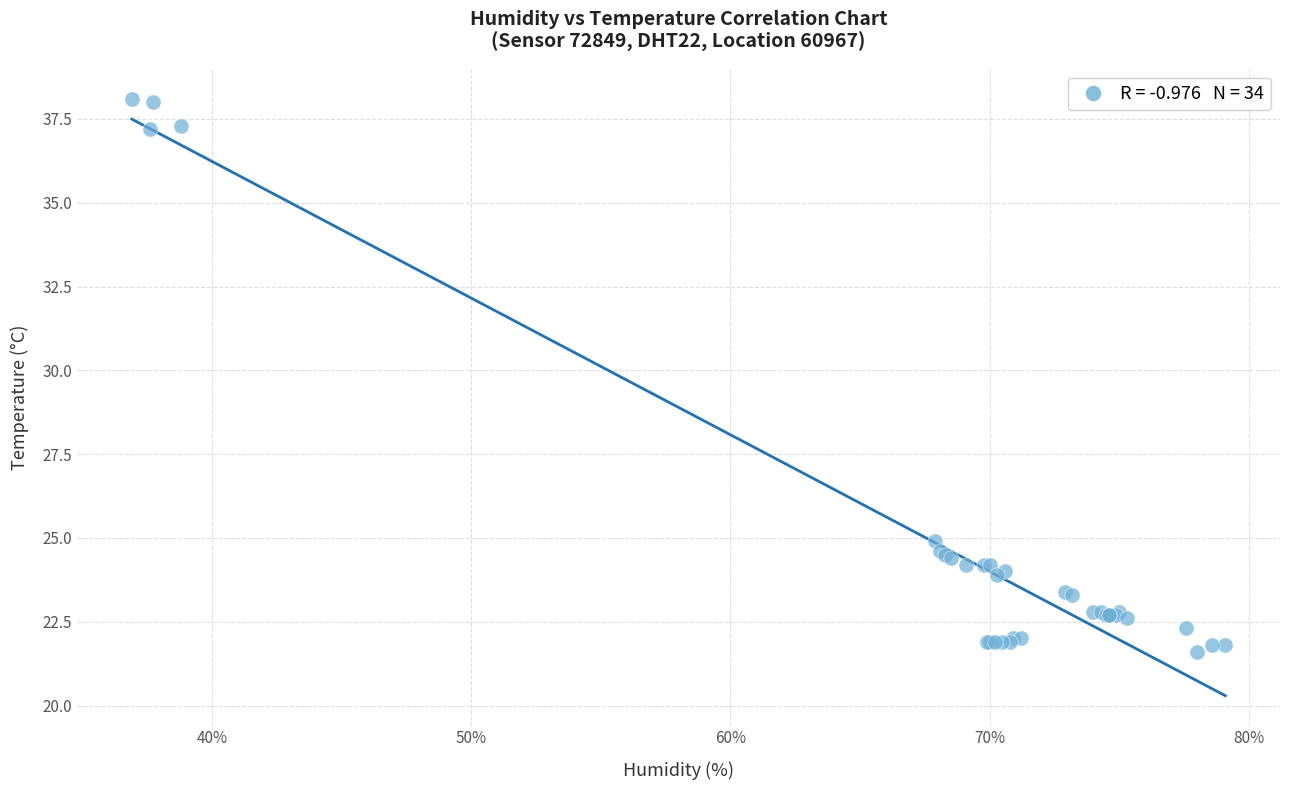

What Y value in the scatter plot is closest to 29?

24.9